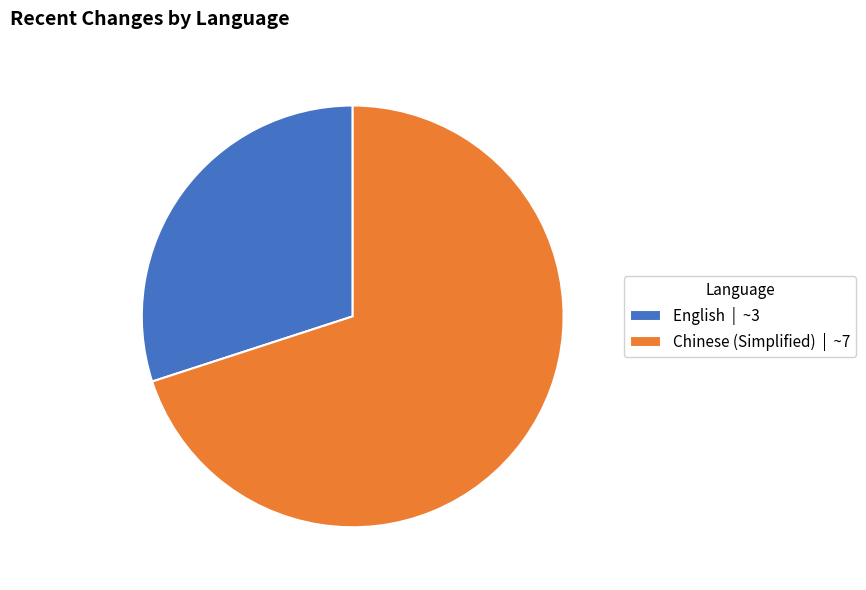

The Chinese (Simplified) slice represents 70% of the pie. True or false?

True